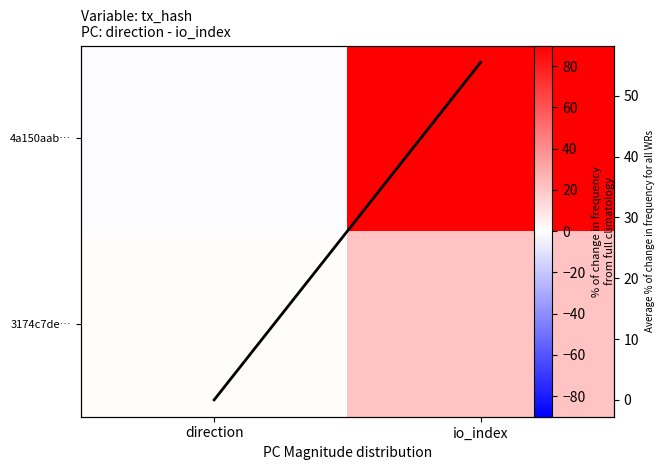

List the labels in order of 4a150aab… value, largest first.

io_index, direction